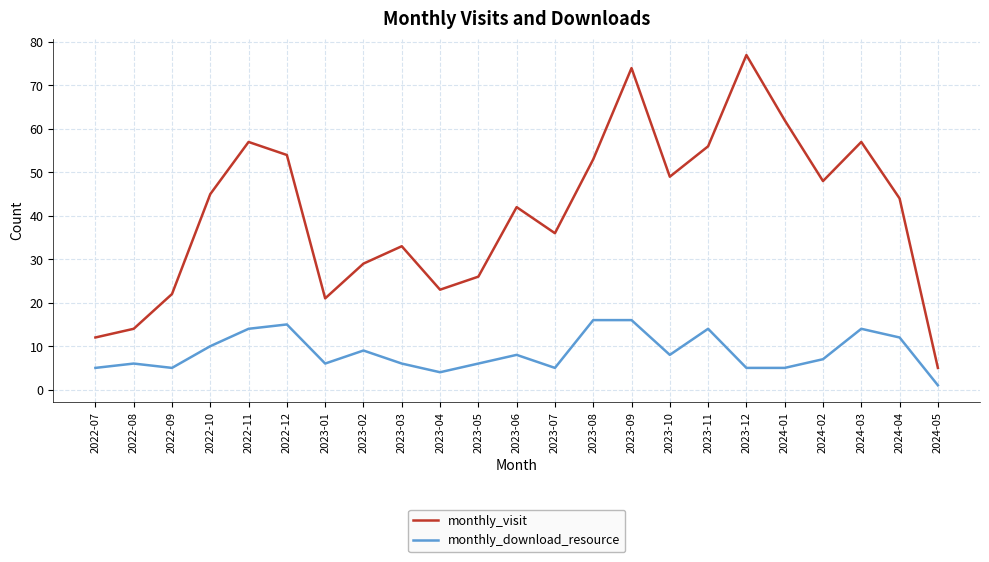

Between 2022-08 and 2023-04, which series saw the biggest shift?

monthly_visit